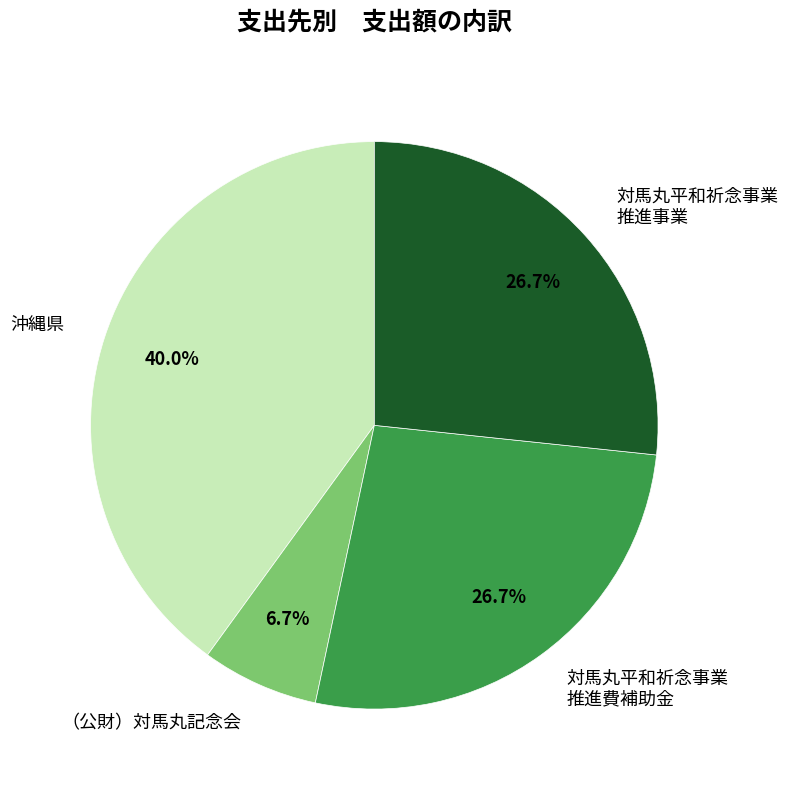

How many slices are in this pie chart?

4